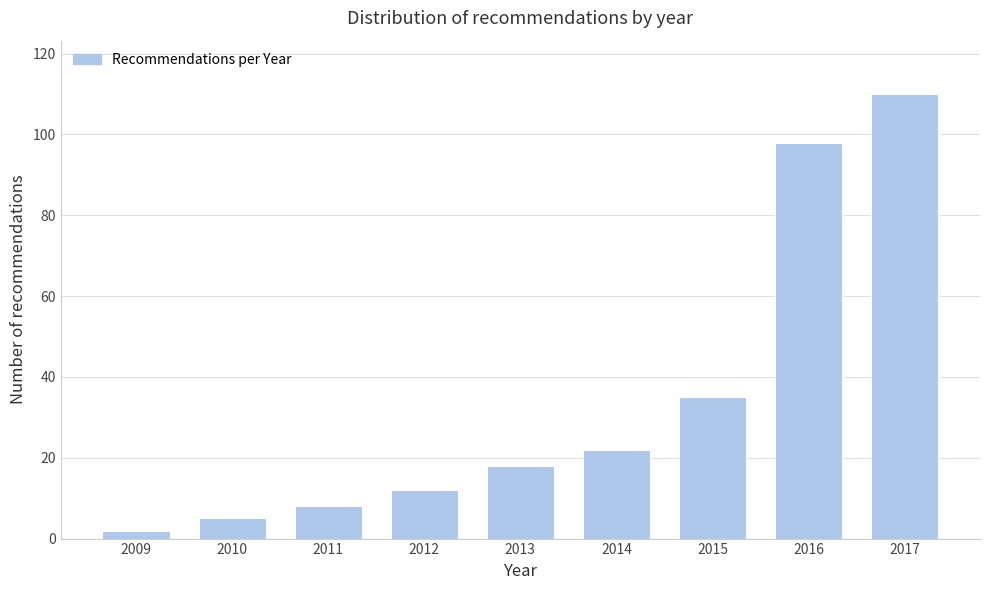

Reading left to right, transcribe all the data shown in this chart.

2009=2	2010=5	2011=8	2012=12	2013=18	2014=22	2015=35	2016=98	2017=110